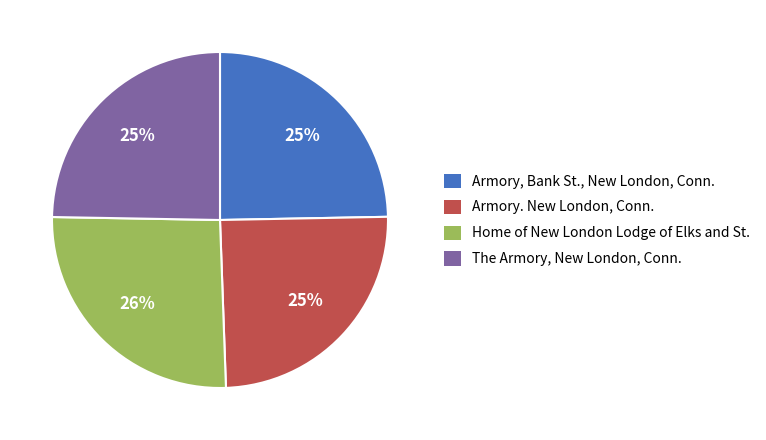

What percentage is the The Armory, New London, Conn. slice, to the nearest percent?

25%